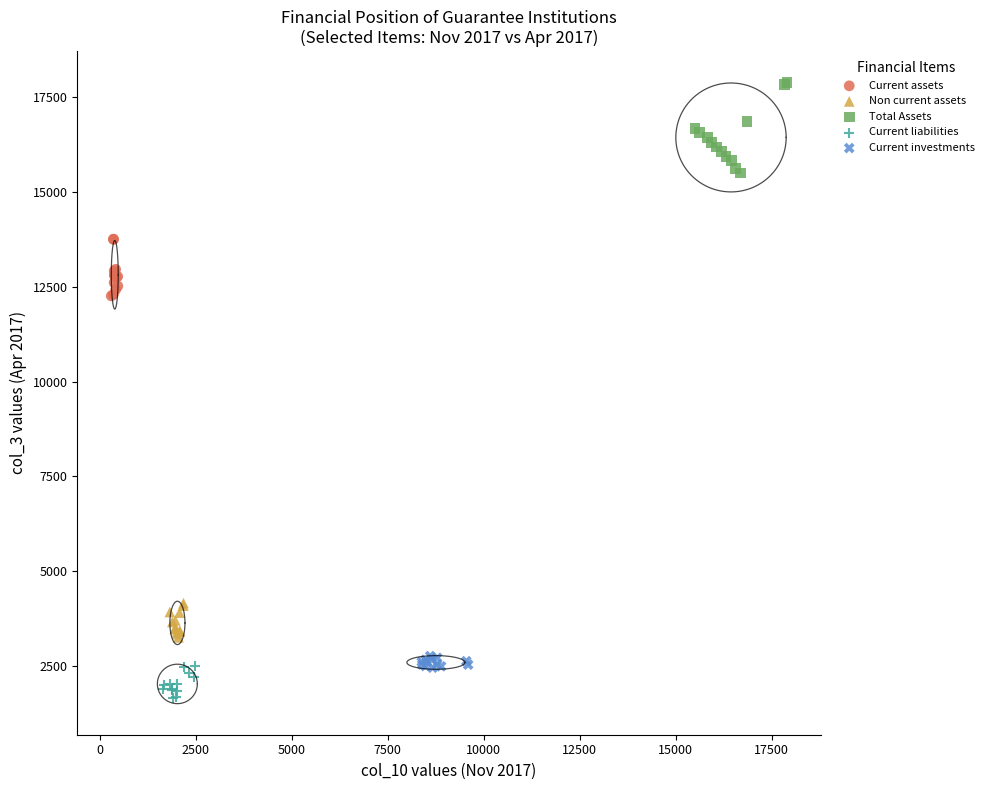

What are all the series names shown in the legend?

Current assets, Non current assets, Total Assets, Current liabilities, Current investments